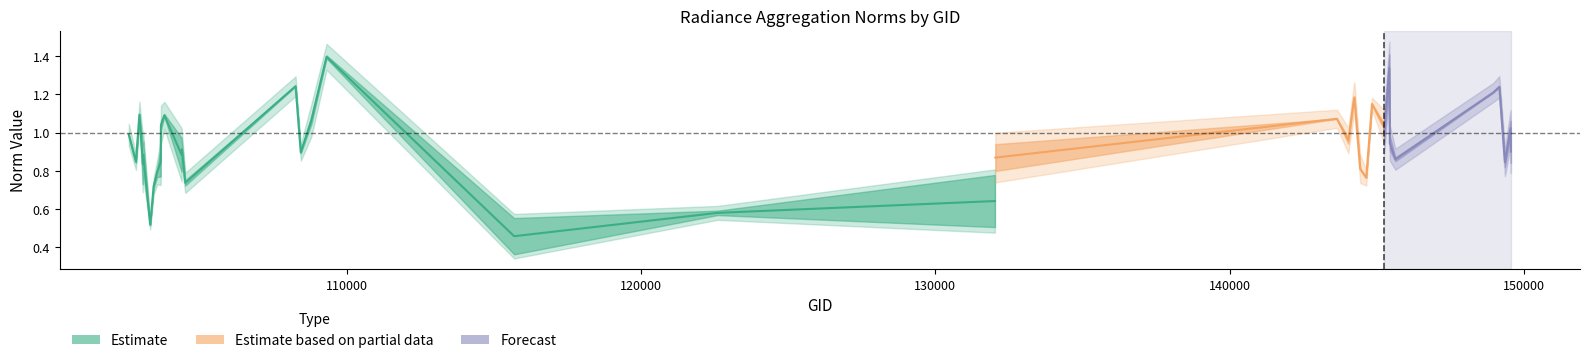

How many categories are shown in the chart?

39